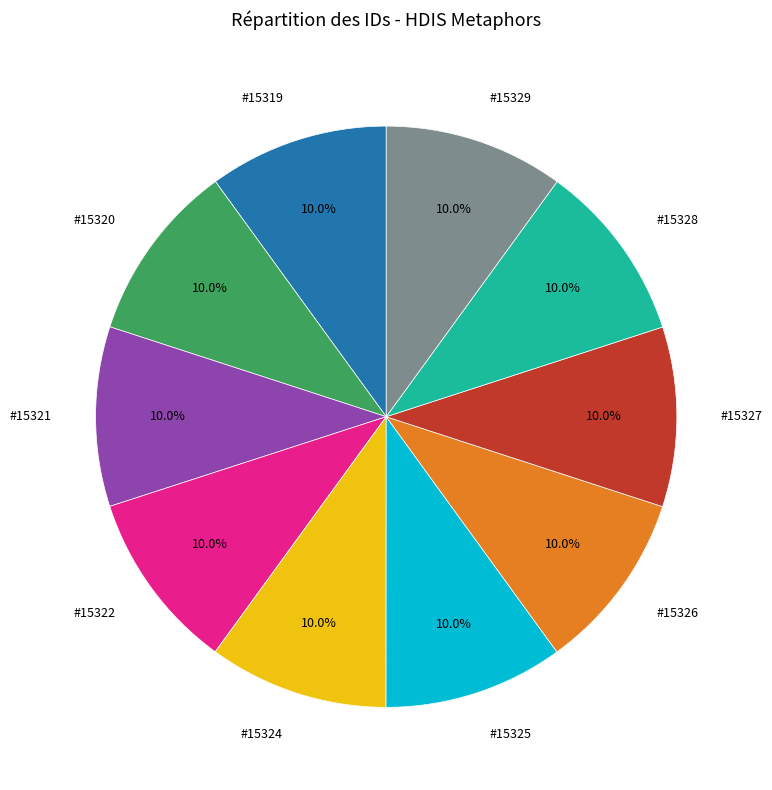

Does any single category account for the majority?

No